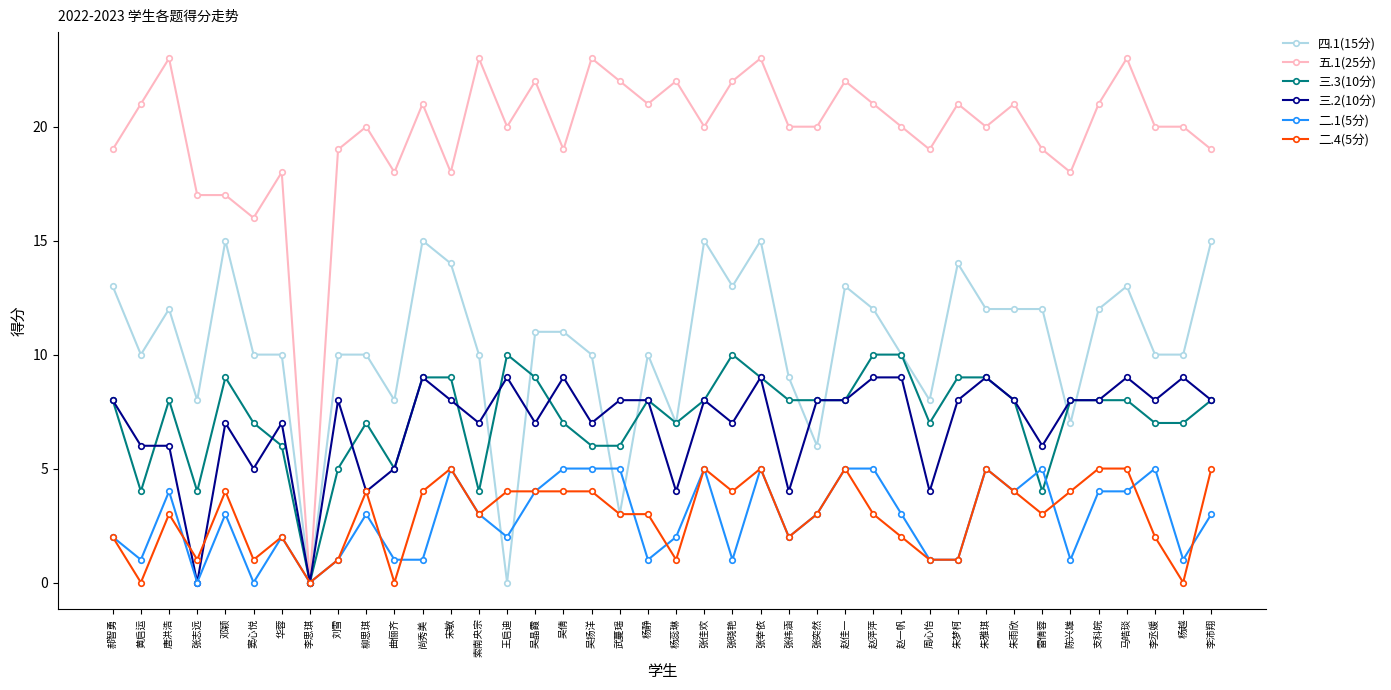

What is the label of the 31st point from the left?

朱梦柯